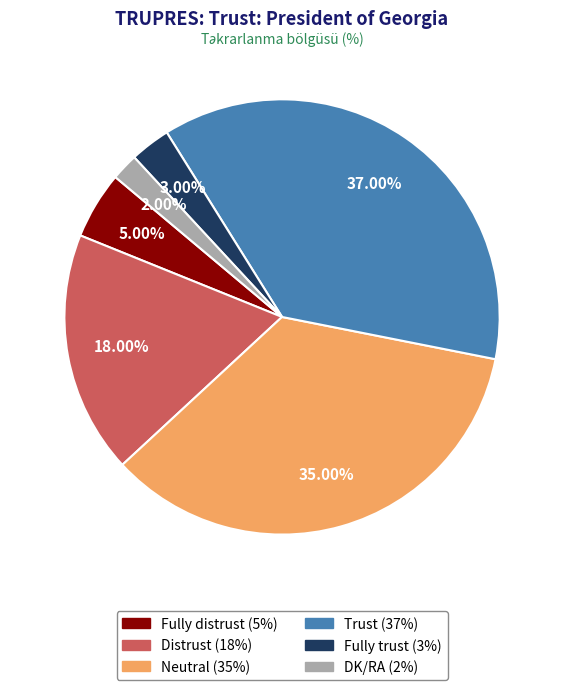

Does Fully distrust account for over 50% of the chart?

No